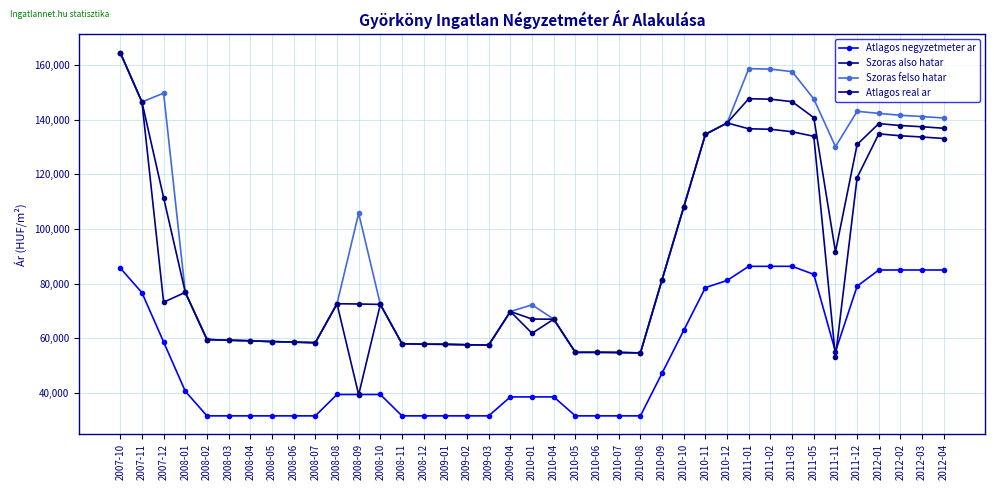

What are all the series names shown in the legend?

Atlagos negyzetmeter ar, Szoras also hatar, Szoras felso hatar, Atlagos real ar